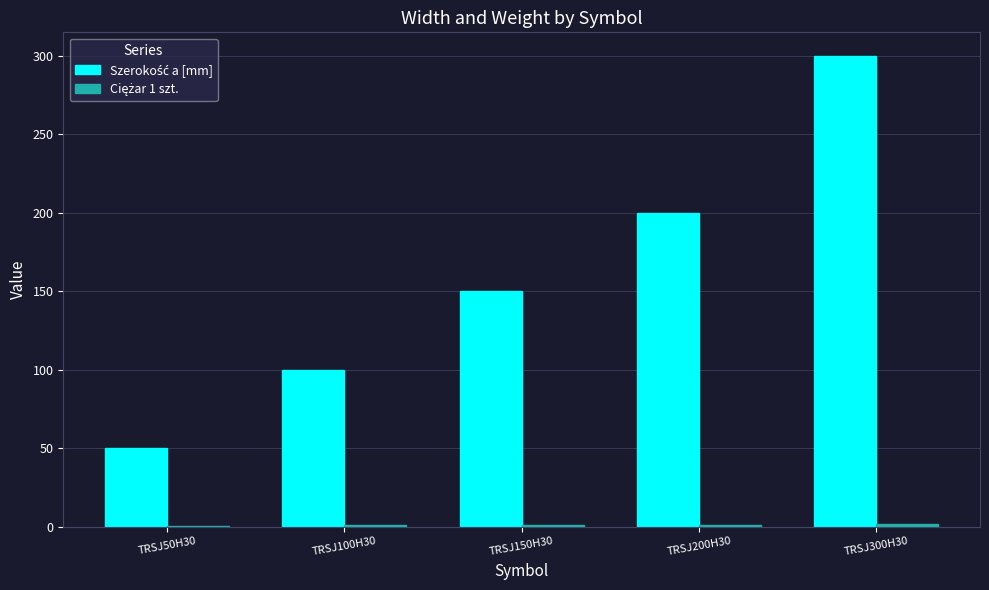

Which label corresponds to the largest value in the chart?

TRSJ300H30